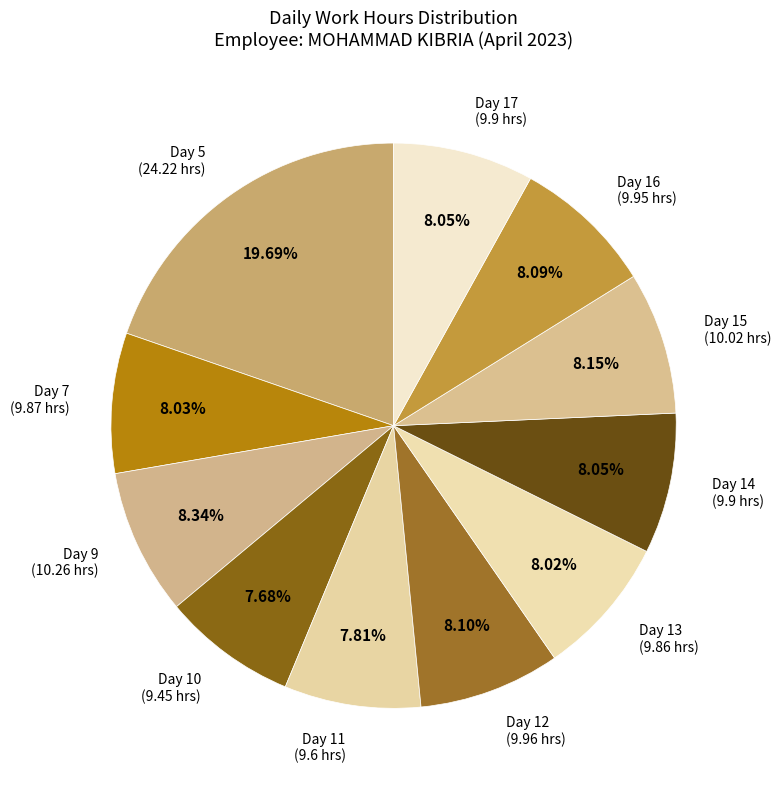

Count the number of slices in the pie.

11